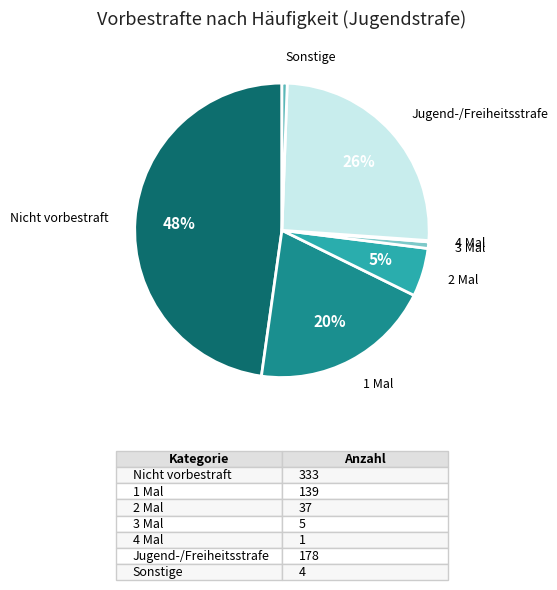

To the nearest percent, what is the average slice percentage?

14%